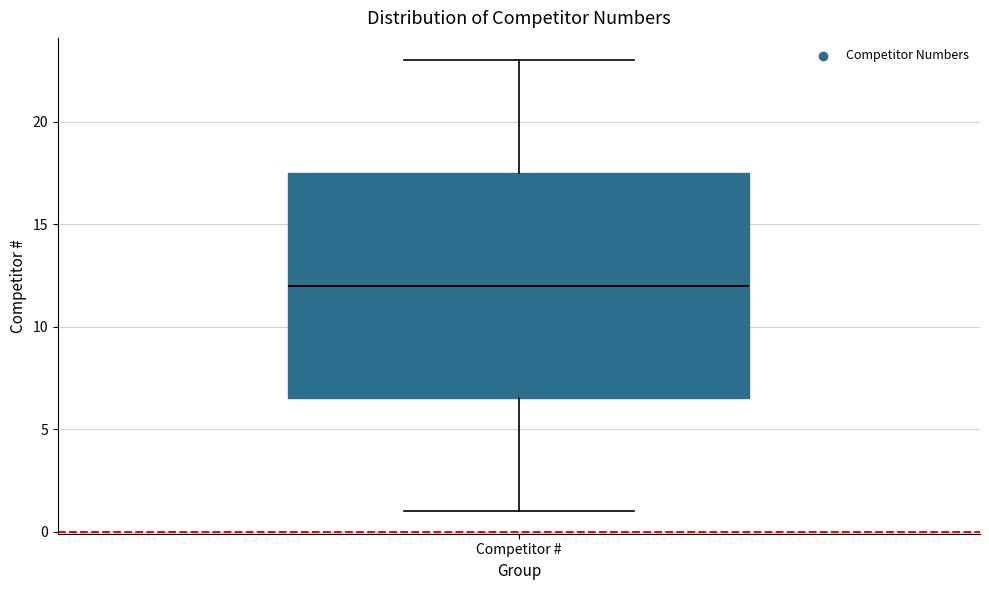

Read this box plot against the y-axis: the position of the median line, the range covered by the box, and the ends of both whiskers. The values are not printed on the chart, so give them approximately, as read against the axis.

median 12.0, box 6.5 to 17.5, whiskers 1.0 to 23.0